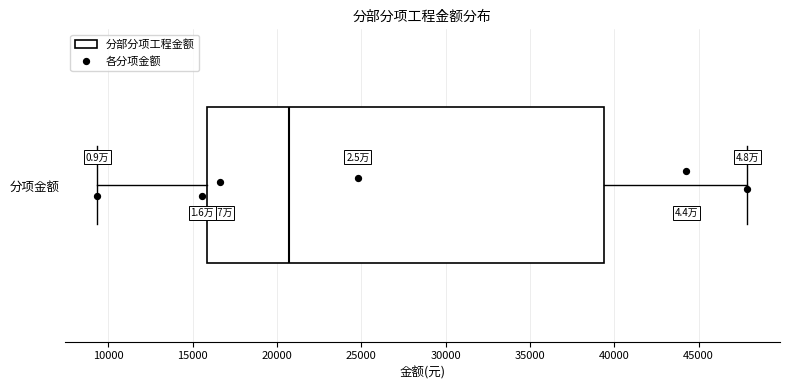

Where does the right whisker of the box for 分项金额 end on the x-axis? The values are not printed on the chart, so give them approximately, as read against the axis.

48000